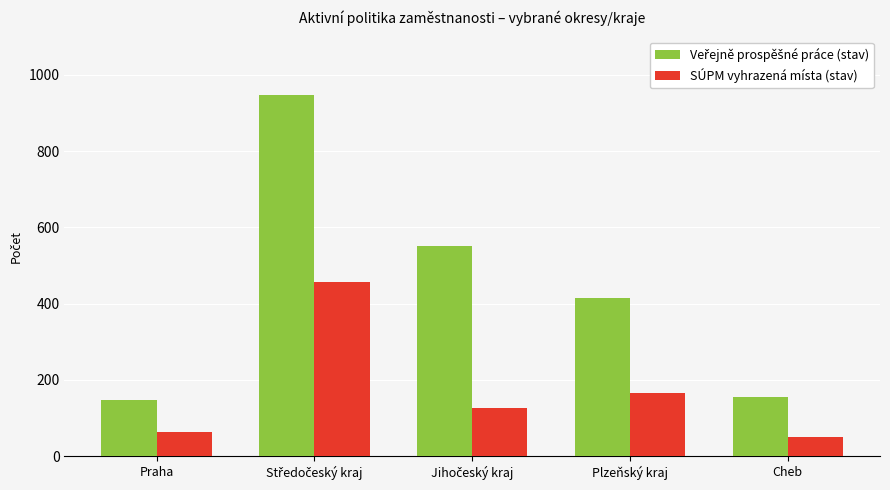

What is the total value across all series at Plzeňský kraj?

581